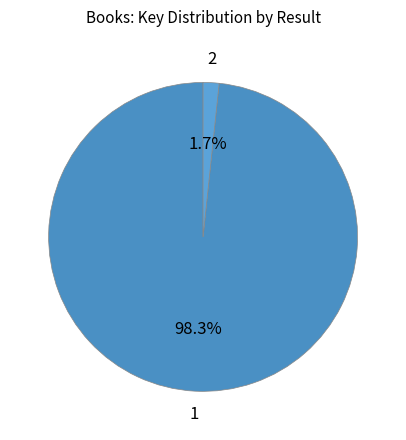

To the nearest percent, what is the difference between the largest and smallest slice percentages?

97%